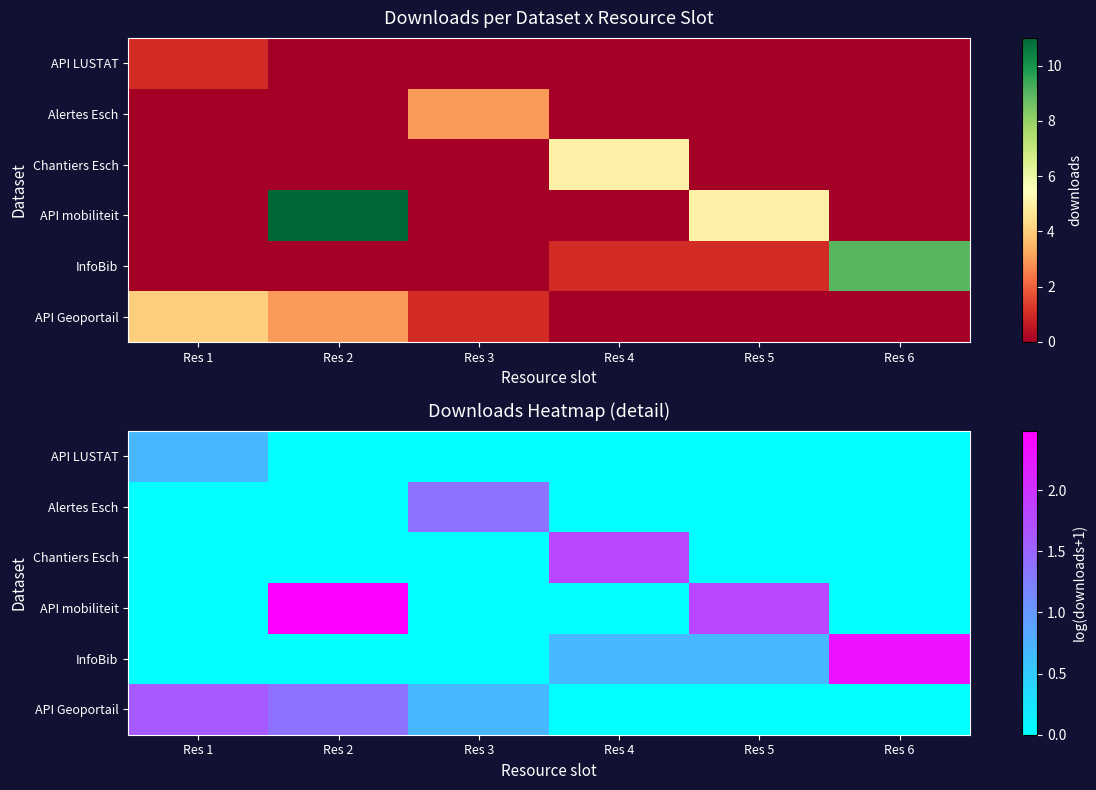

Is it true that InfoBib equals 0.0 at Res 1?

True